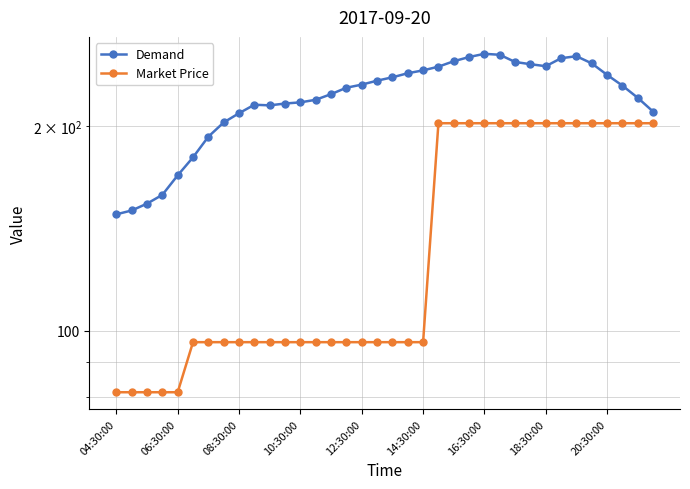

Is it true that Market Price equals 201.8 at 20:30:00?

True